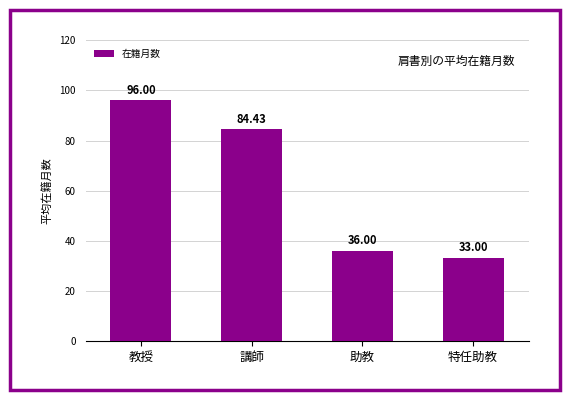

What is the difference between the maximum and minimum values?

63.0